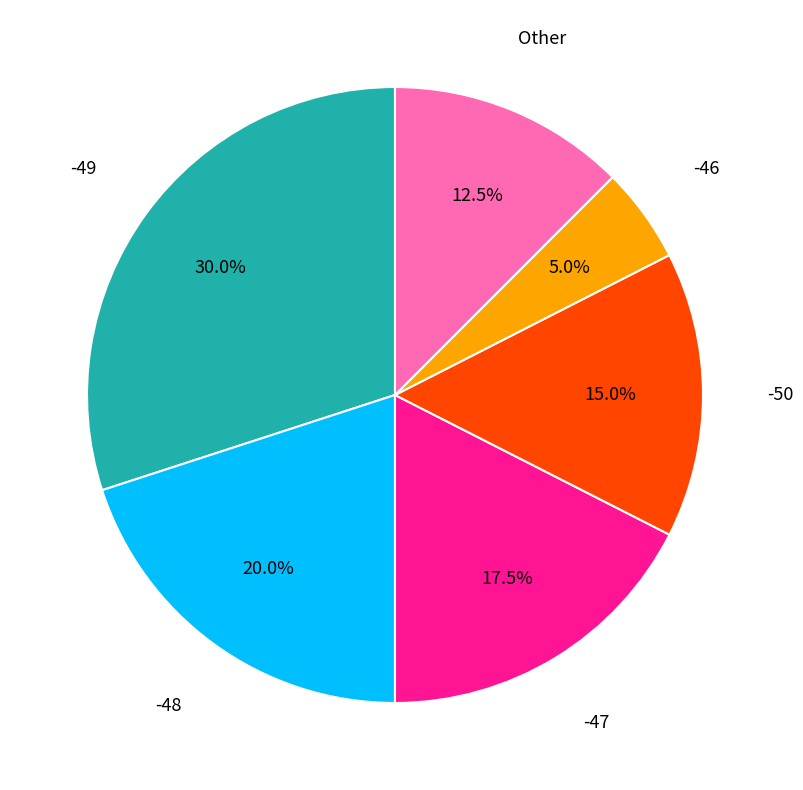

Does any single category account for the majority?

No